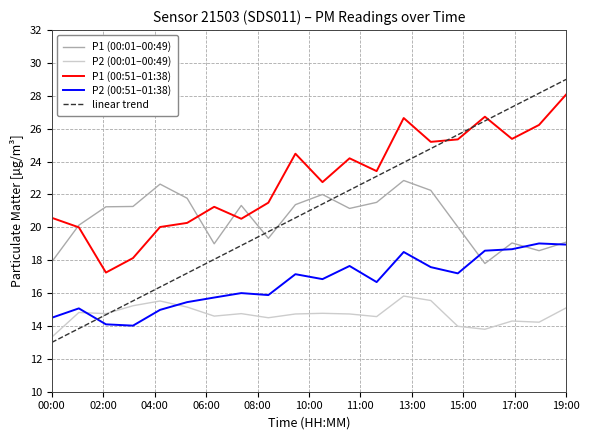

True or false: P1 (00:51–01:38) and P2 (00:51–01:38) cross at least once.

False